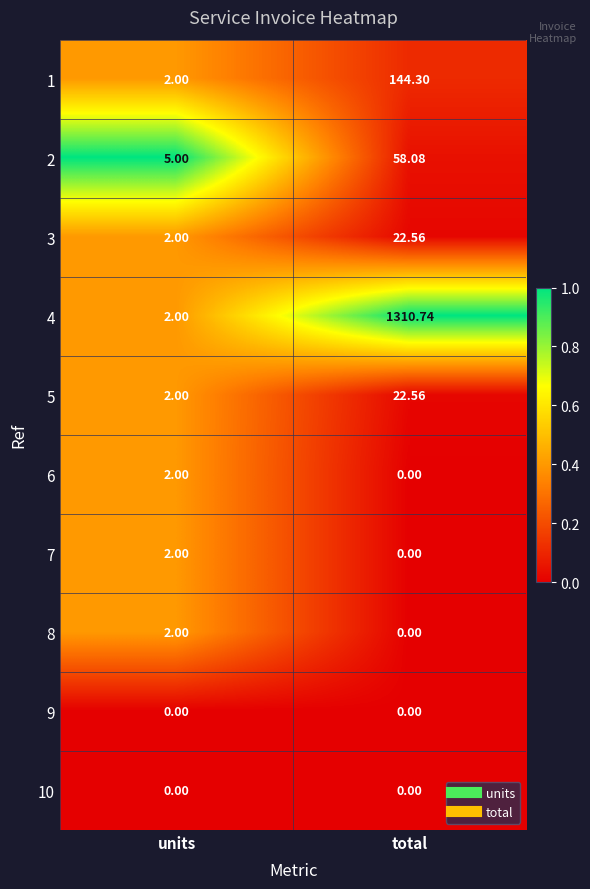

Which category has the highest value across all series?

total